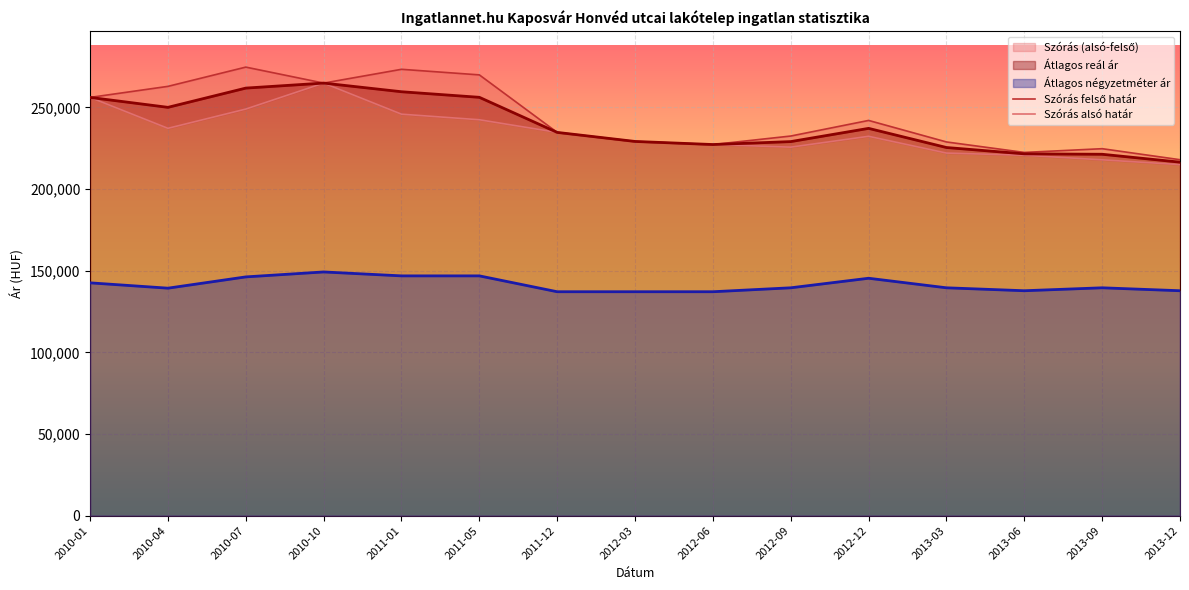

Which series has the widest spread of values?

Szórás felső határ